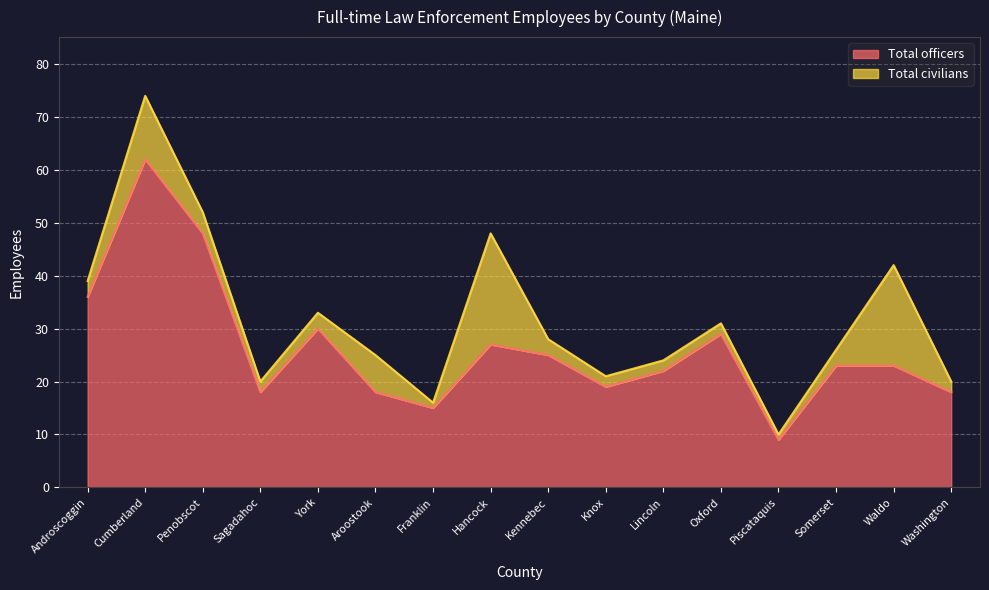

What is the change in value from Hancock to Oxford?

+2